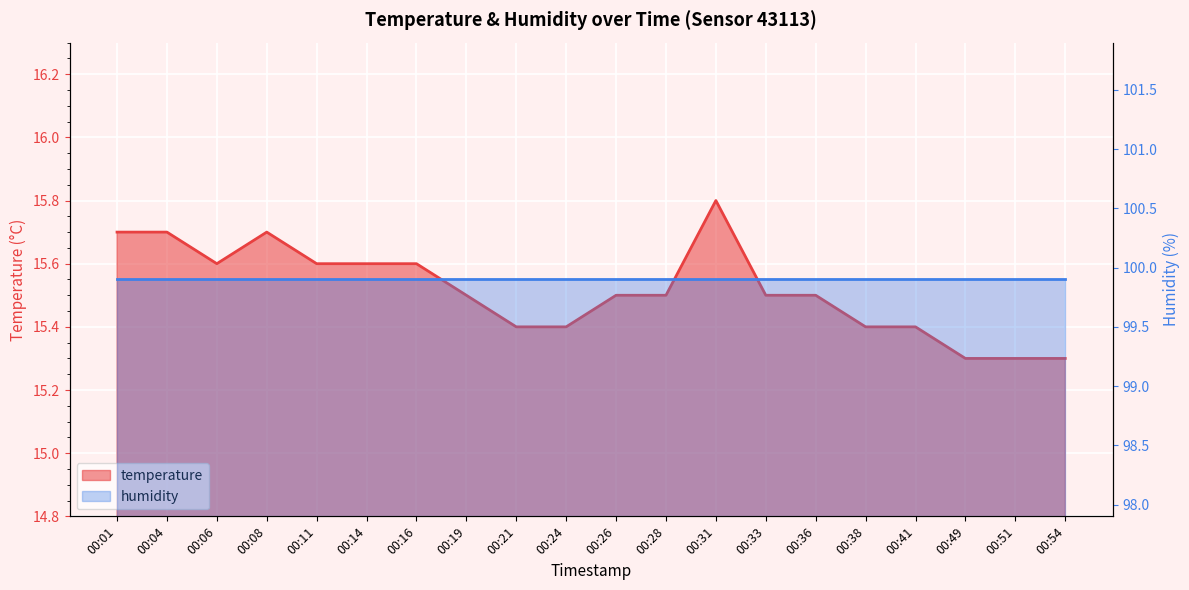

List the labels in order of value, largest first.

00:31, 00:01, 00:04, 00:08, 00:06, 00:11, 00:14, 00:16, 00:19, 00:26, 00:28, 00:33, 00:36, 00:21, 00:24, 00:38, 00:41, 00:49, 00:51, 00:54